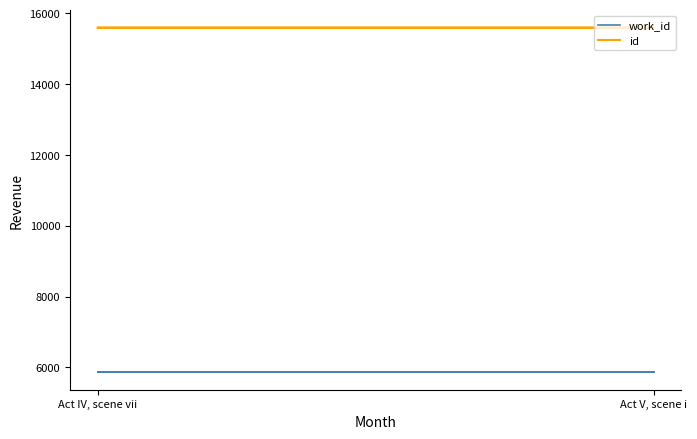

How many lines are shown in the chart?

2